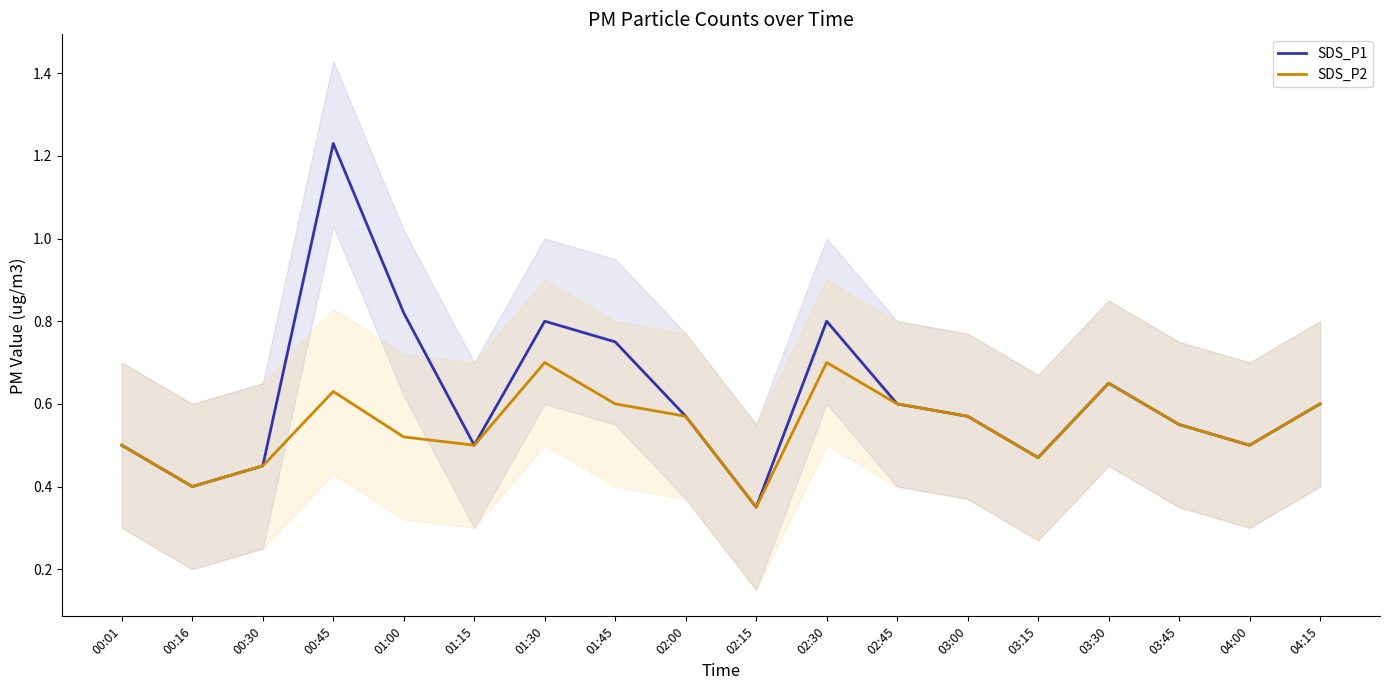

At which label is SDS_P1 closest to 0?

02:15